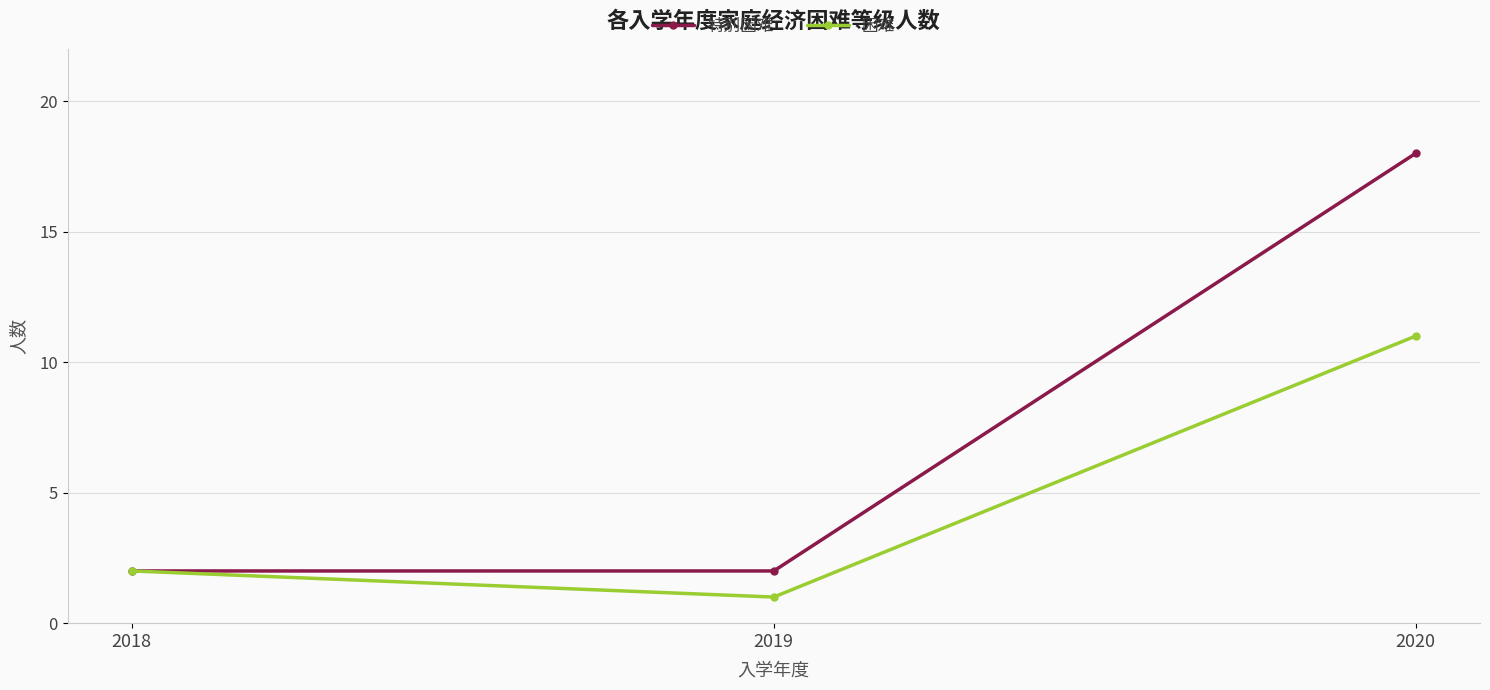

Which series has the largest range (max minus min)?

特别困难